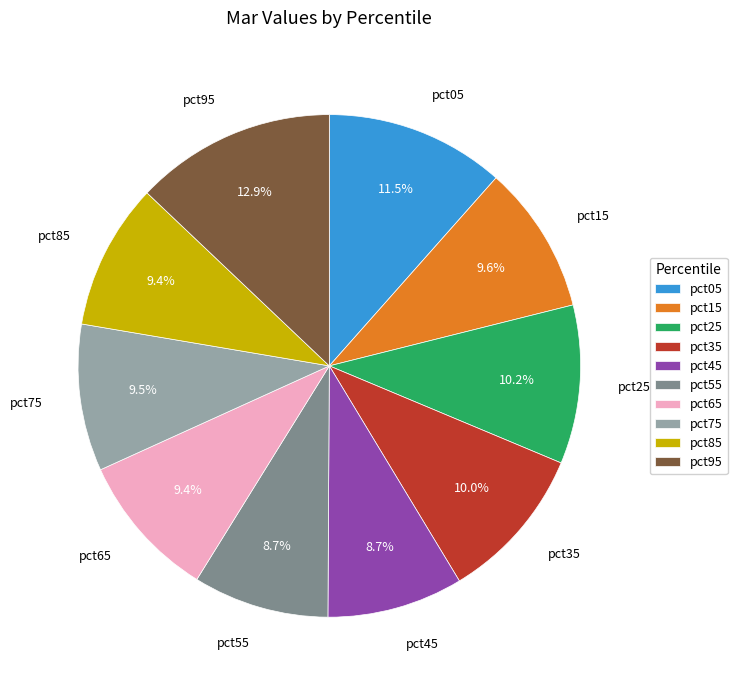

Is there a majority slice in this chart?

No